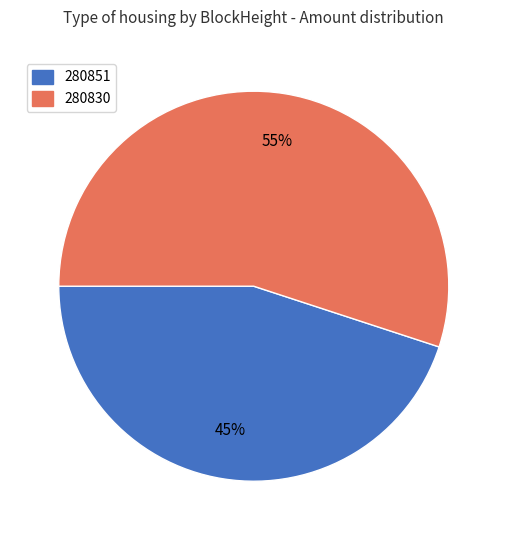

To the nearest percent, what is the difference between the largest and smallest slice percentages?

10%